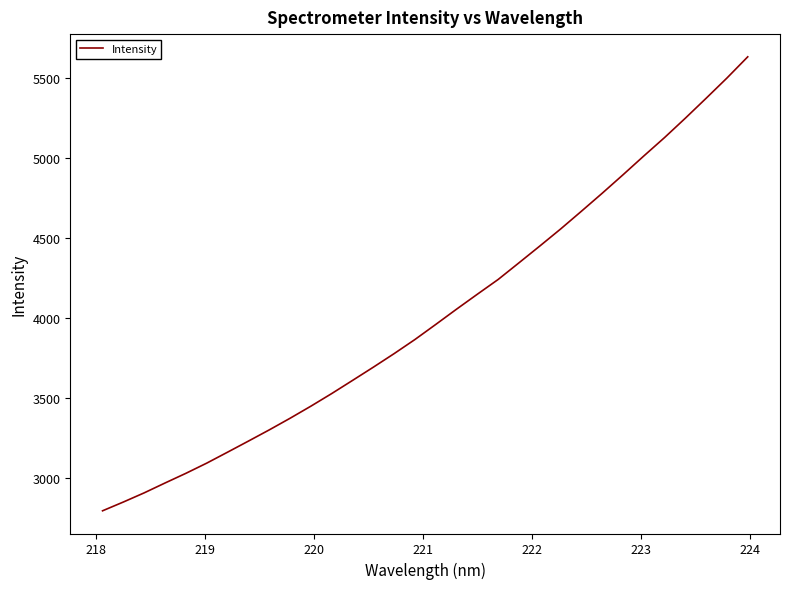

What is the maximum value shown in the chart?

5635.5